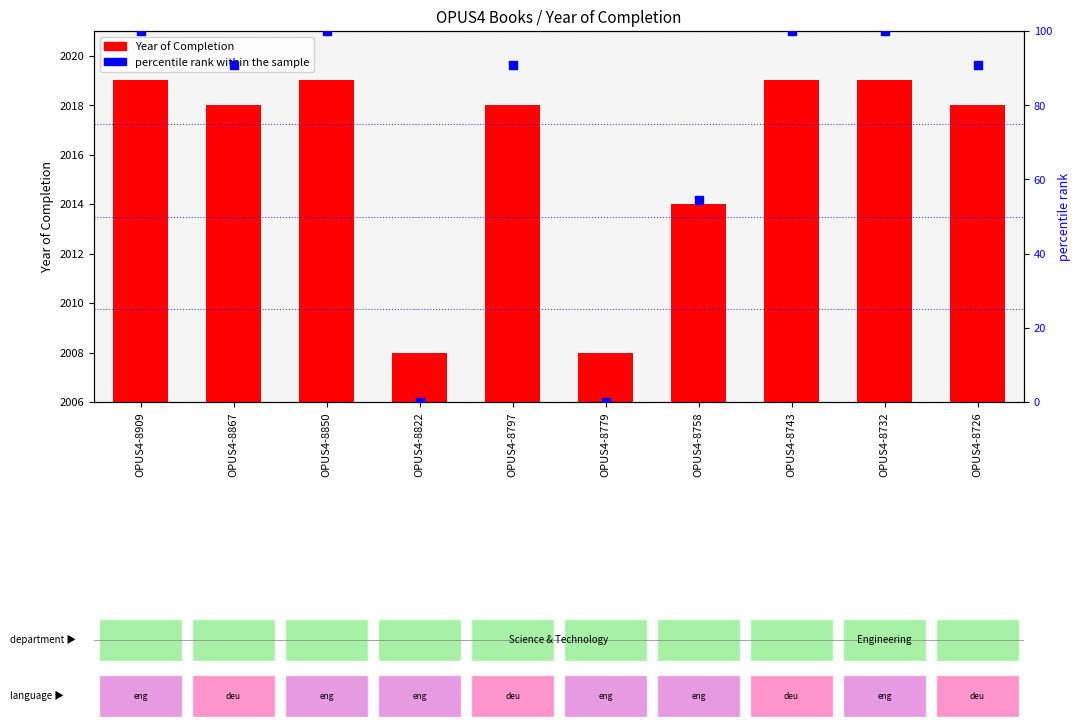

At how many categories does at least one series exceed 82?

7